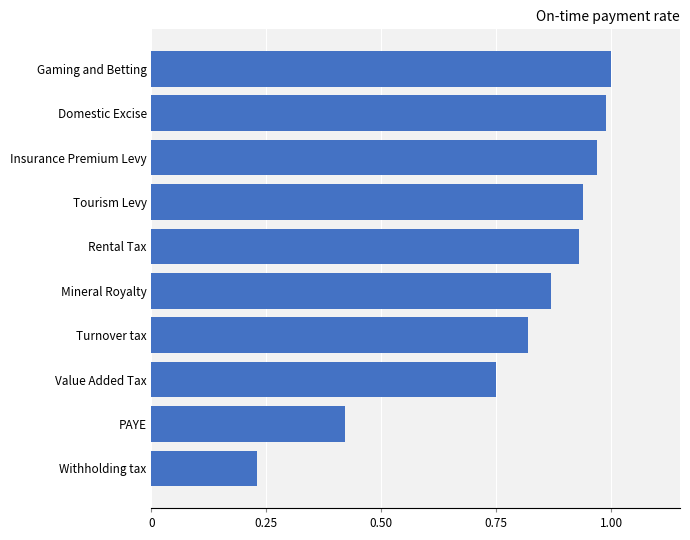

What is the difference between the second highest and second lowest values?

0.6